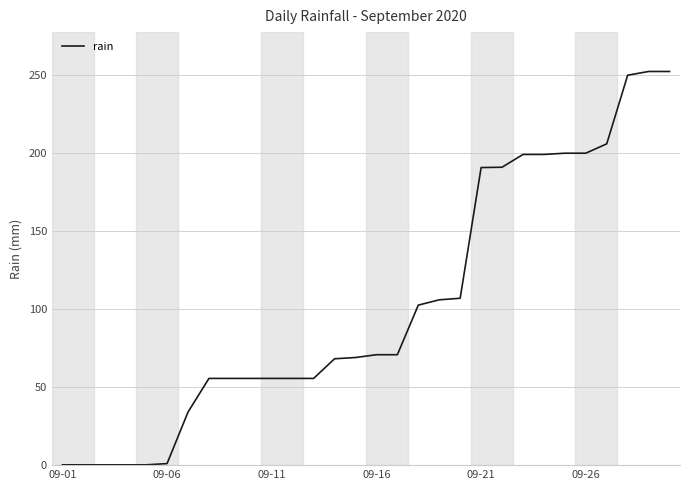

Count the number of data series in this chart.

1